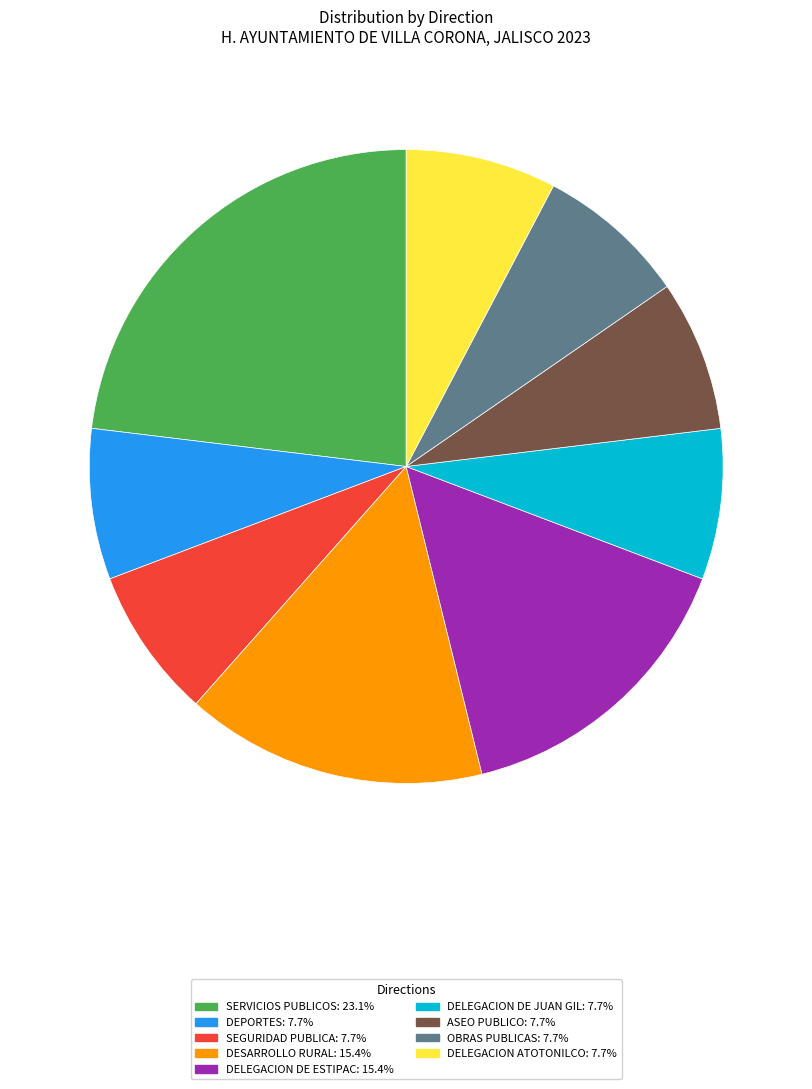

Does DELEGACION DE JUAN GIL account for over 50% of the chart?

No